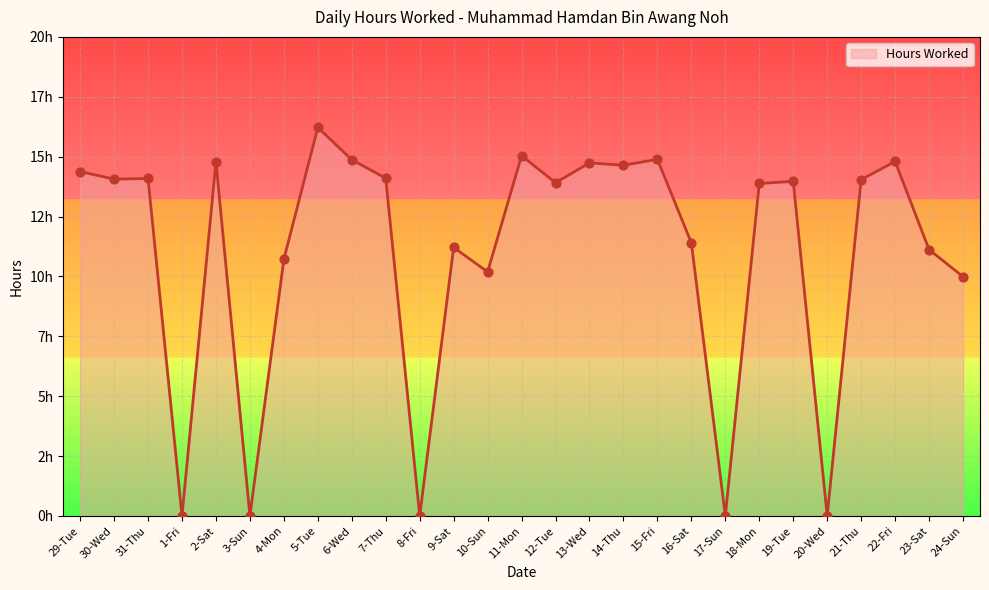

Is this an area chart (filled region under the line)?

Yes